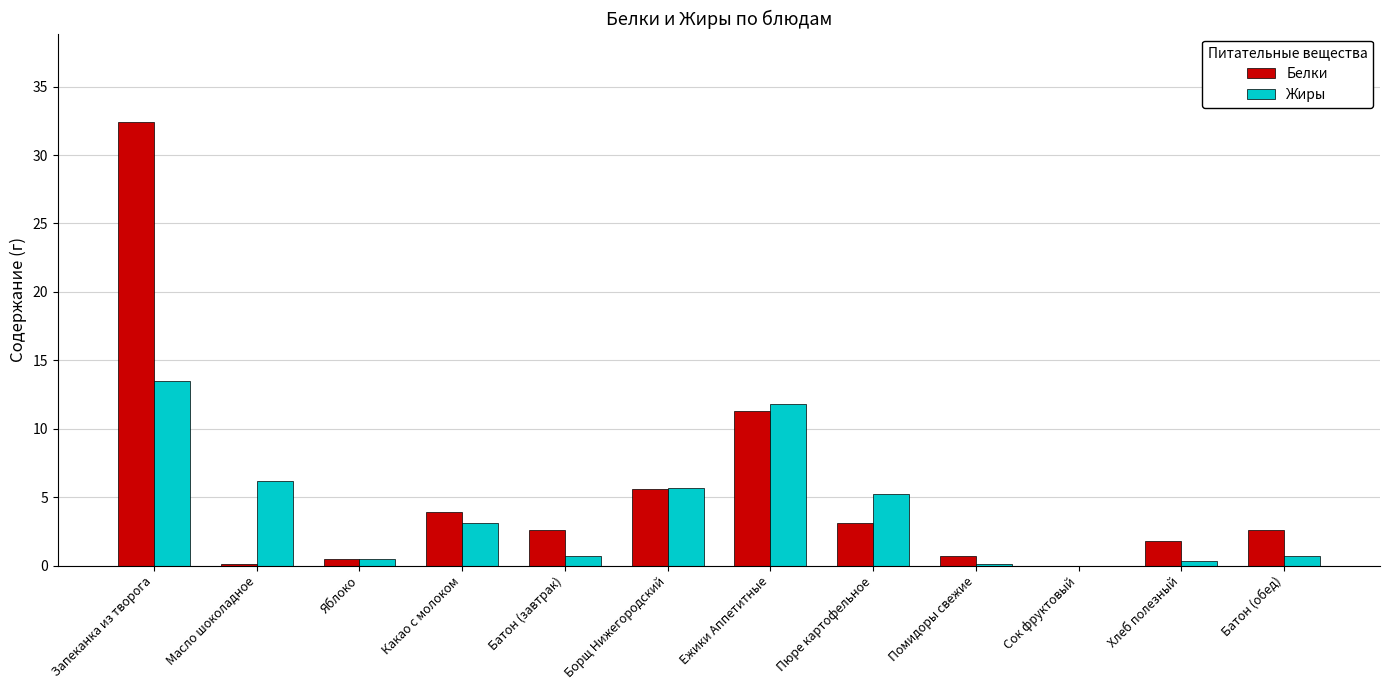

At which category is the sum across all series the highest?

Запеканка из творога